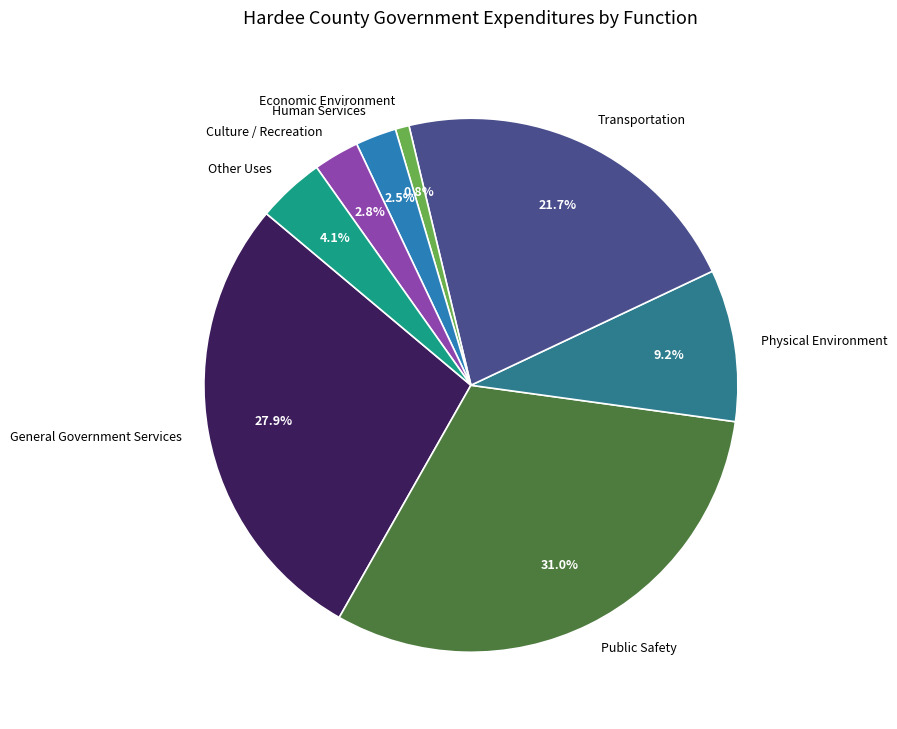

To the nearest percent, what is the average slice percentage?

12%